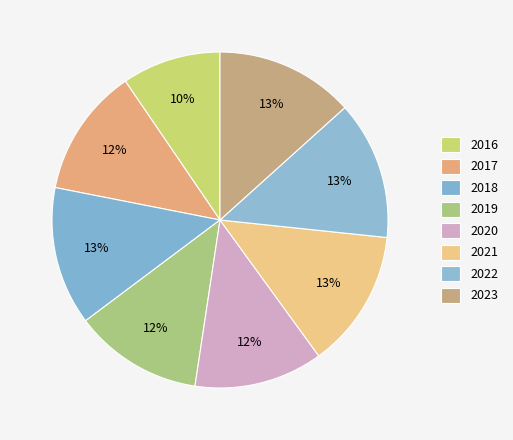

Is the sum of 2023 and 2016 greater than half?

No